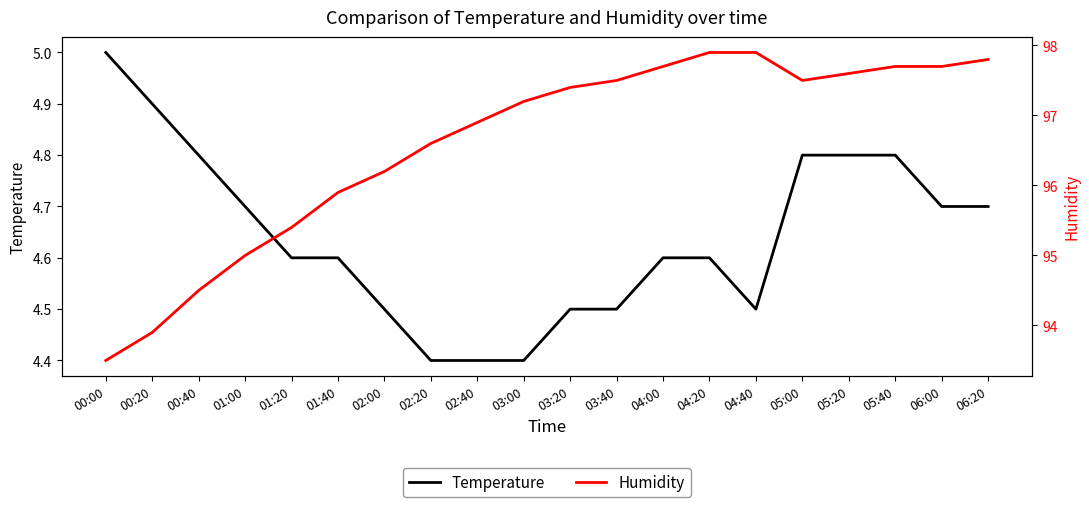

Where is the first local minimum for Humidity?

05:00